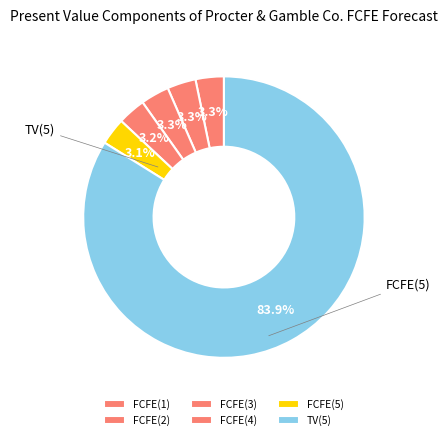

What is the total percentage of FCFE(2) and TV(5)?

87.2%